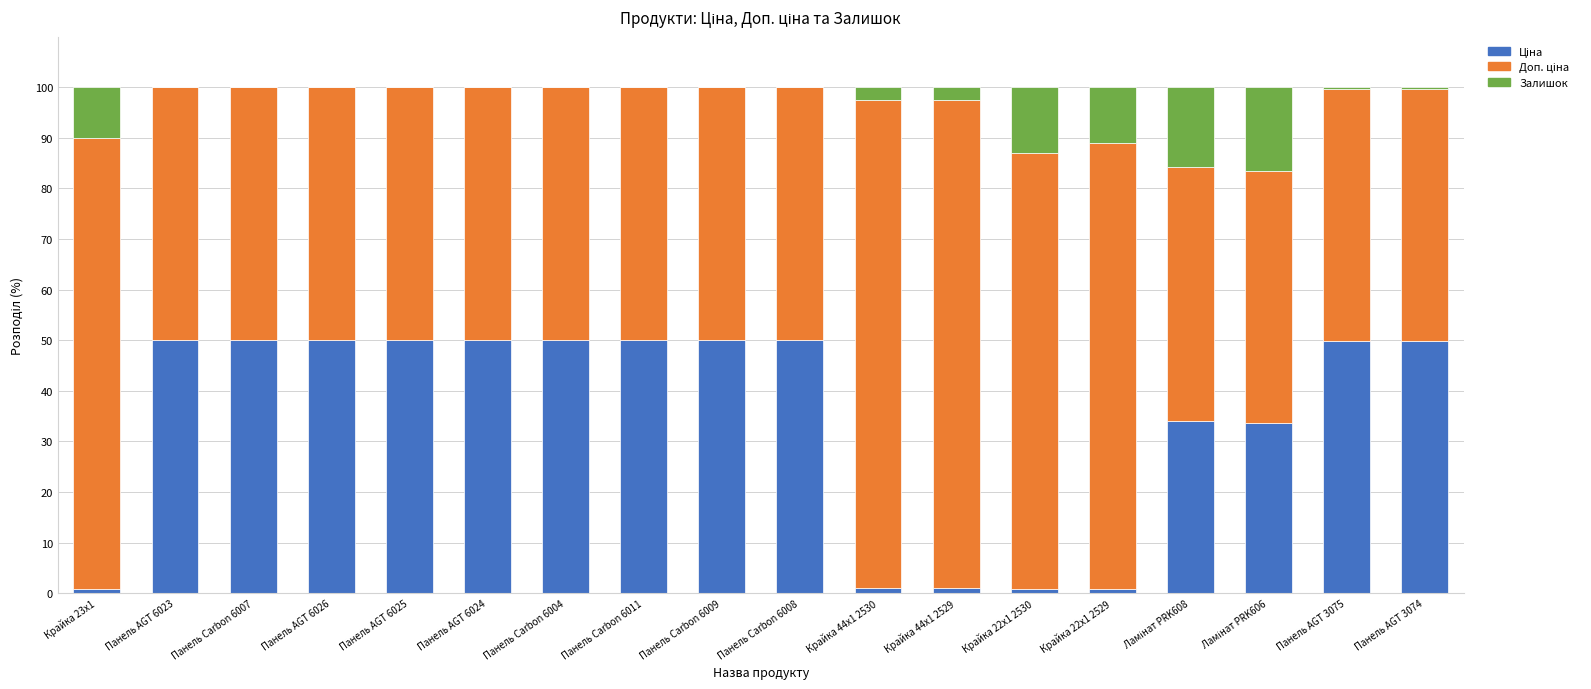

How many distinct data groups are displayed?

3